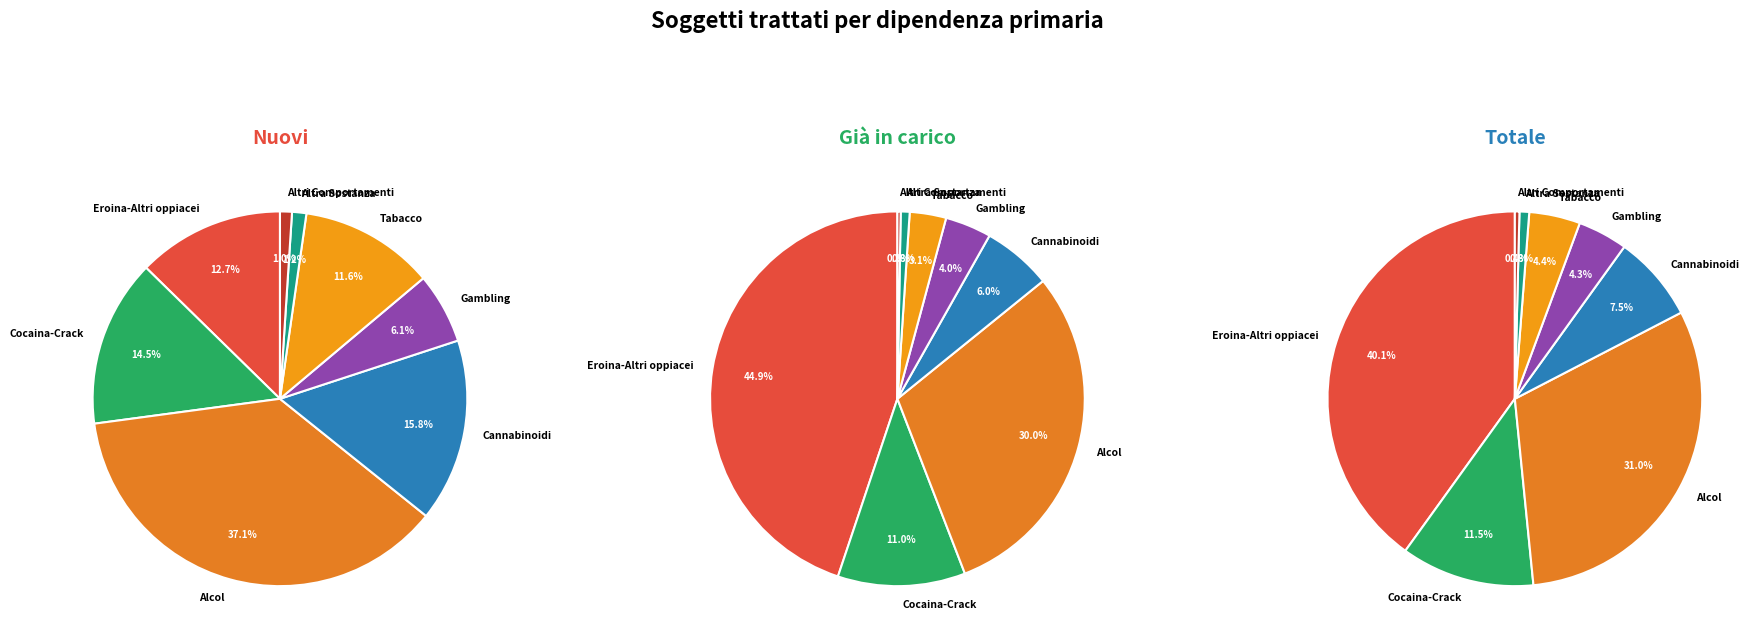

Is it true that Alcol is 38% of the pie?

False